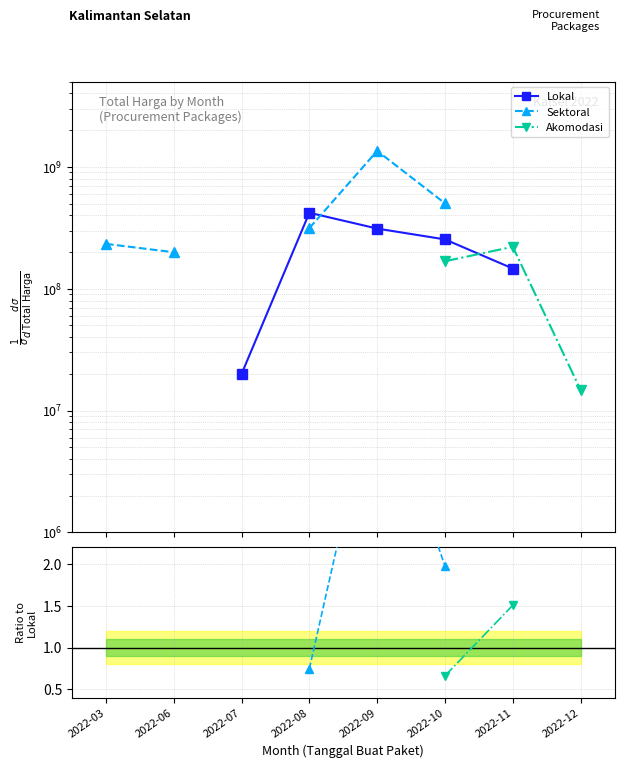

At which category does Sektoral/Lokal reach its first local peak?

2022-09